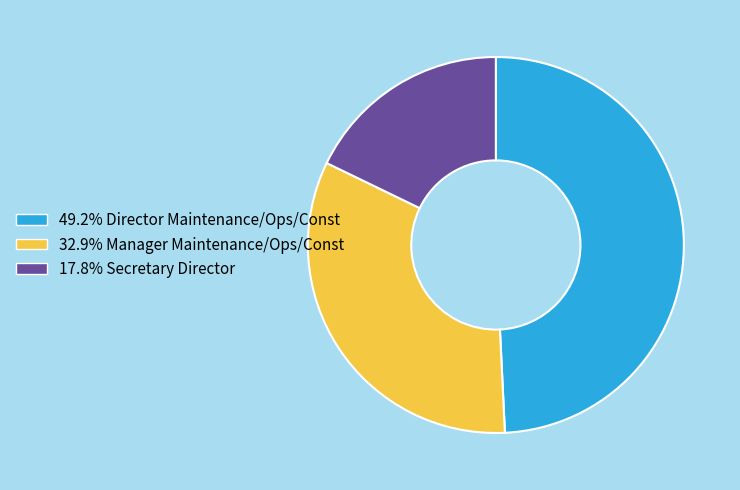

How many slices are in this pie chart?

3